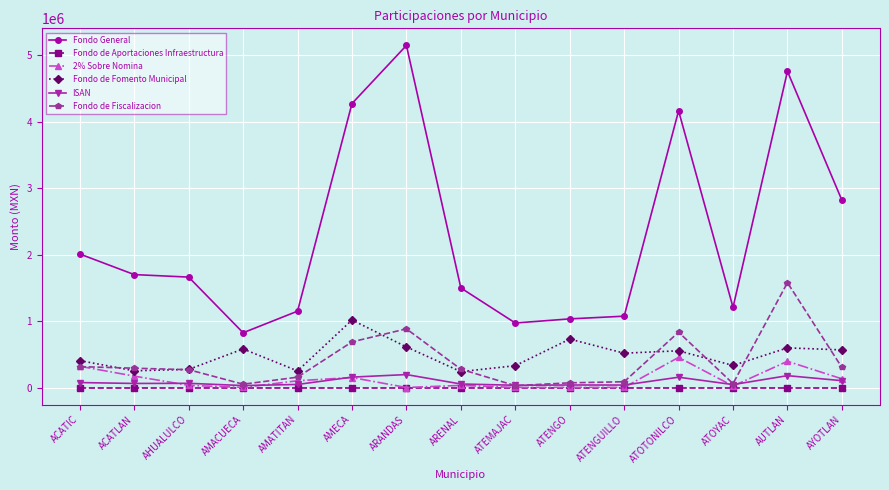

What are all the series names shown in the legend?

Fondo General, Fondo de Aportaciones Infraestructura, 2% Sobre Nomina, Fondo de Fomento Municipal, ISAN, Fondo de Fiscalizacion